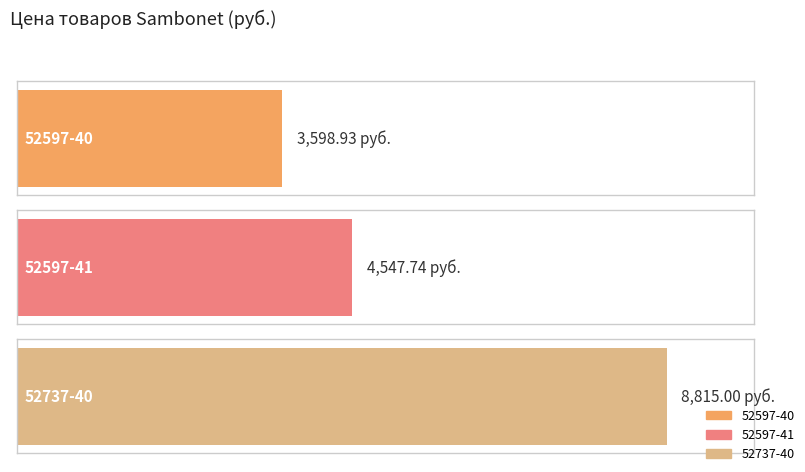

At which category does the chart reach its minimum across all series?

52597-40